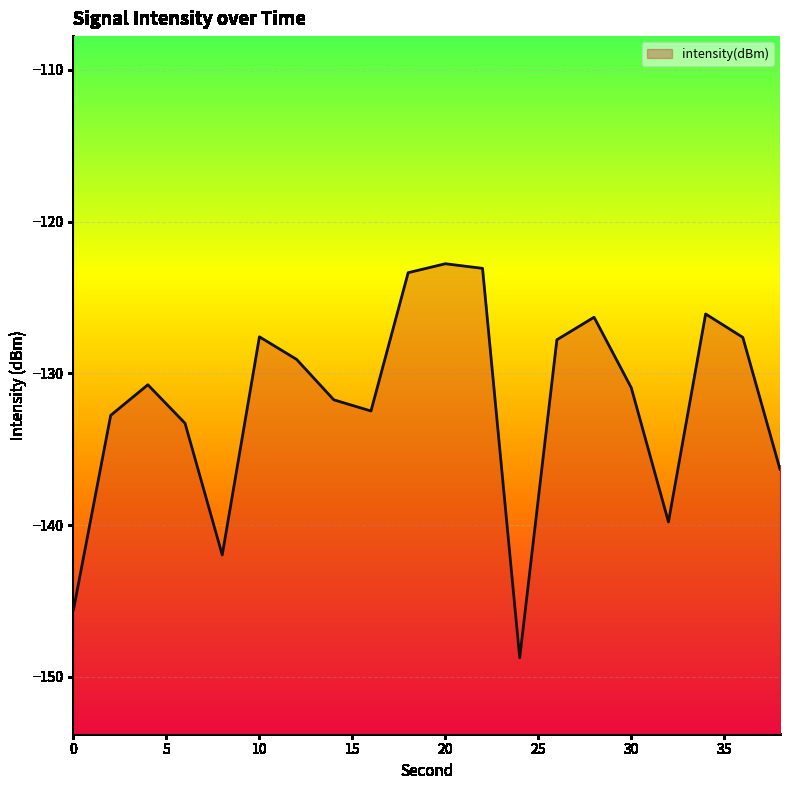

Reading left to right, list all the values displayed in this chart.

-145.6	-132.8	-130.8	-133.3	-142.0	-127.6	-129.1	-131.7	-132.5	-123.4	-122.8	-123.1	-148.7	-127.8	-126.3	-130.9	-139.8	-126.1	-127.6	-136.3